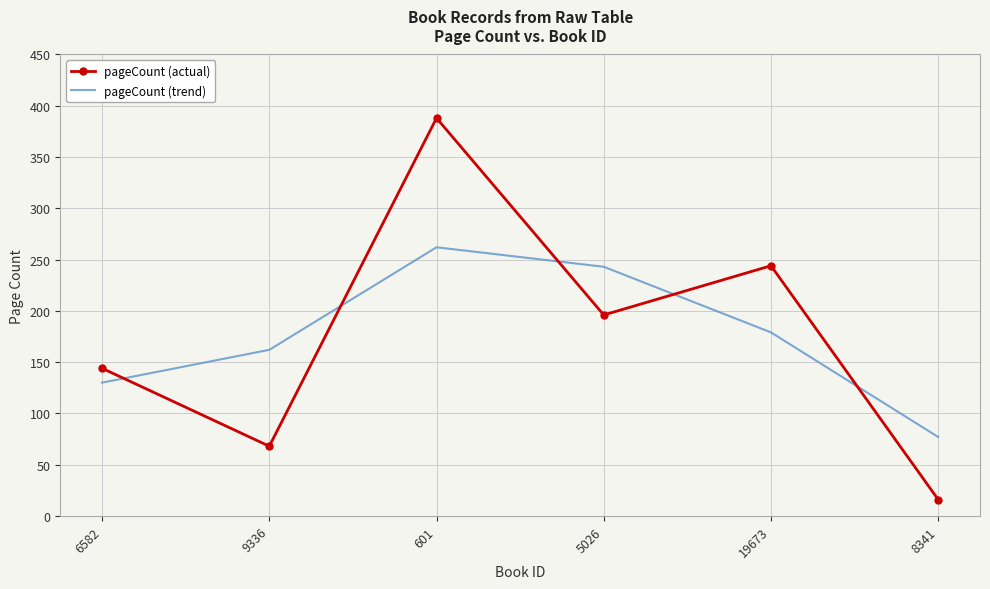

Where is the first local maximum for pageCount (trend)?

601